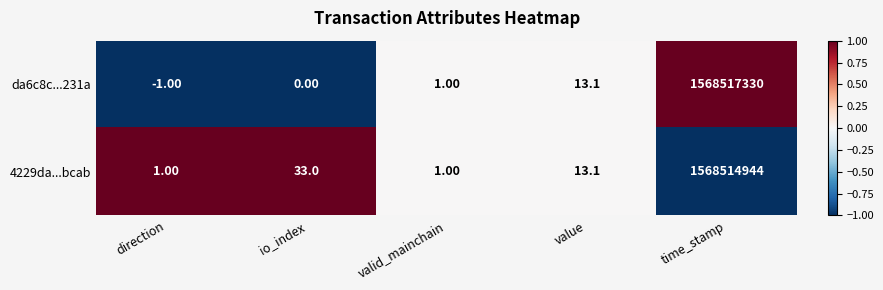

Which series has the largest range (max minus min)?

da6c8c...231a